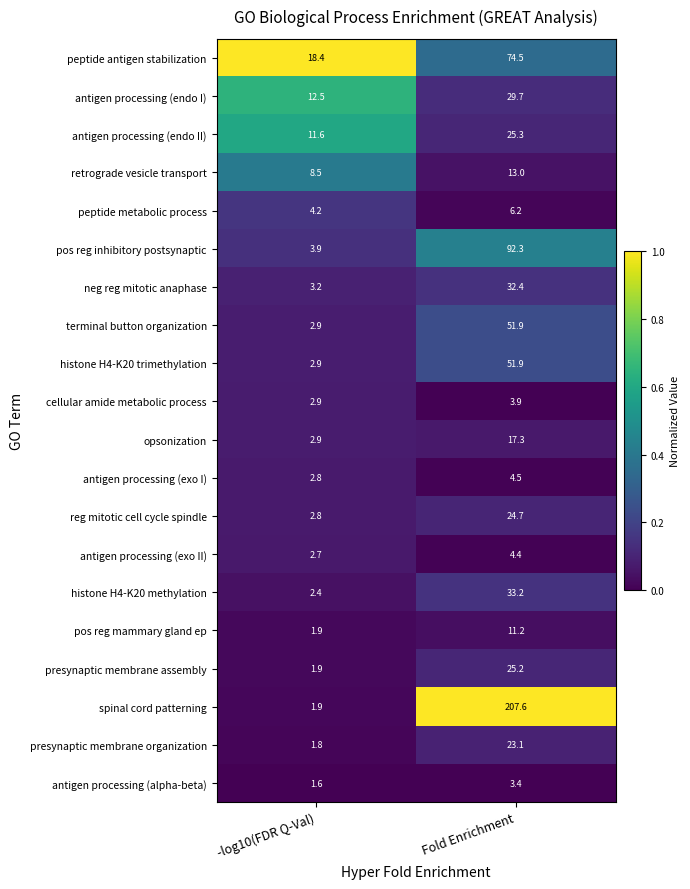

Rank the categories by opsonization value from lowest to highest.

-log10(FDR Q-Val), Fold Enrichment